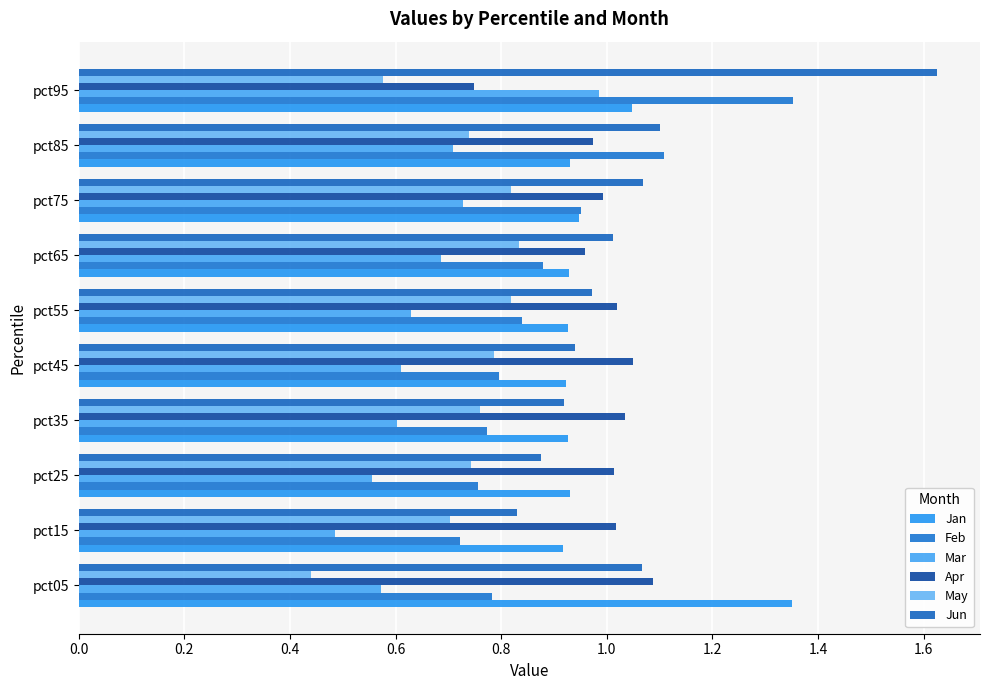

What is the sum of all Feb values?

9.0